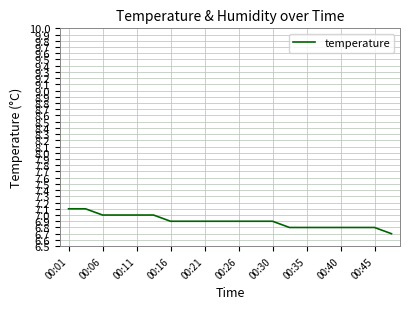

What is the minimum value shown in the chart?

6.7